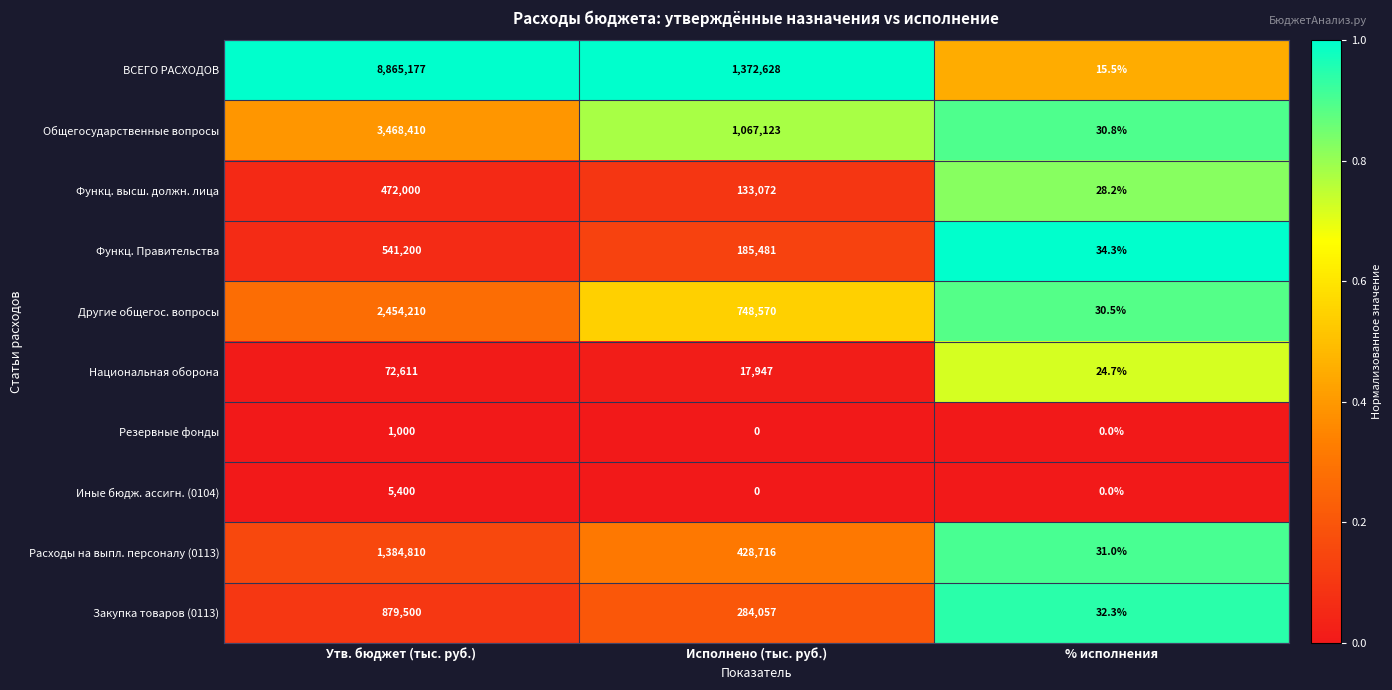

List the series in order of their peak value, highest first.

ВСЕГО РАСХОДОВ, Общегосударственные вопросы, Другие общегос. вопросы, Расходы на выпл. персоналу (0113), Закупка товаров (0113), Функц. Правительства, Функц. высш. должн. лица, Национальная оборона, Иные бюдж. ассигн. (0104), Резервные фонды